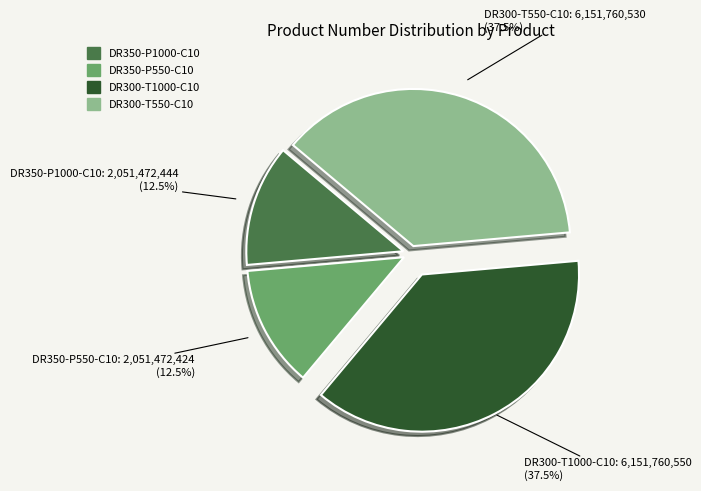

Is there a majority slice in this chart?

No